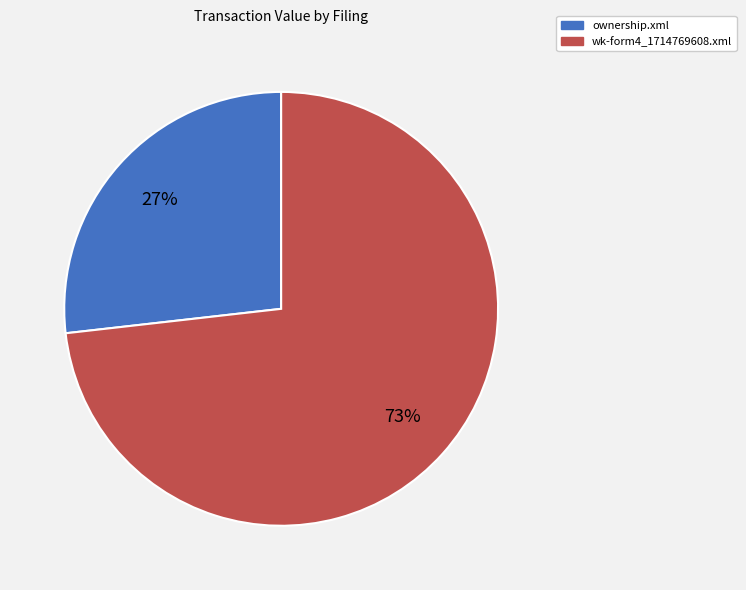

True or false: wk-form4_1714769608.xml accounts for 63% of the total.

False